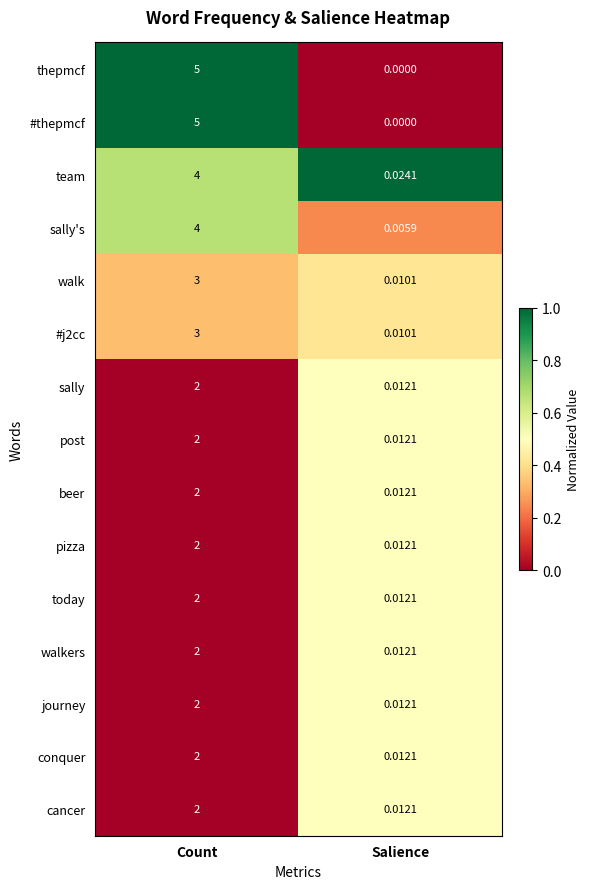

At which label does #j2cc reach its minimum?

Salience